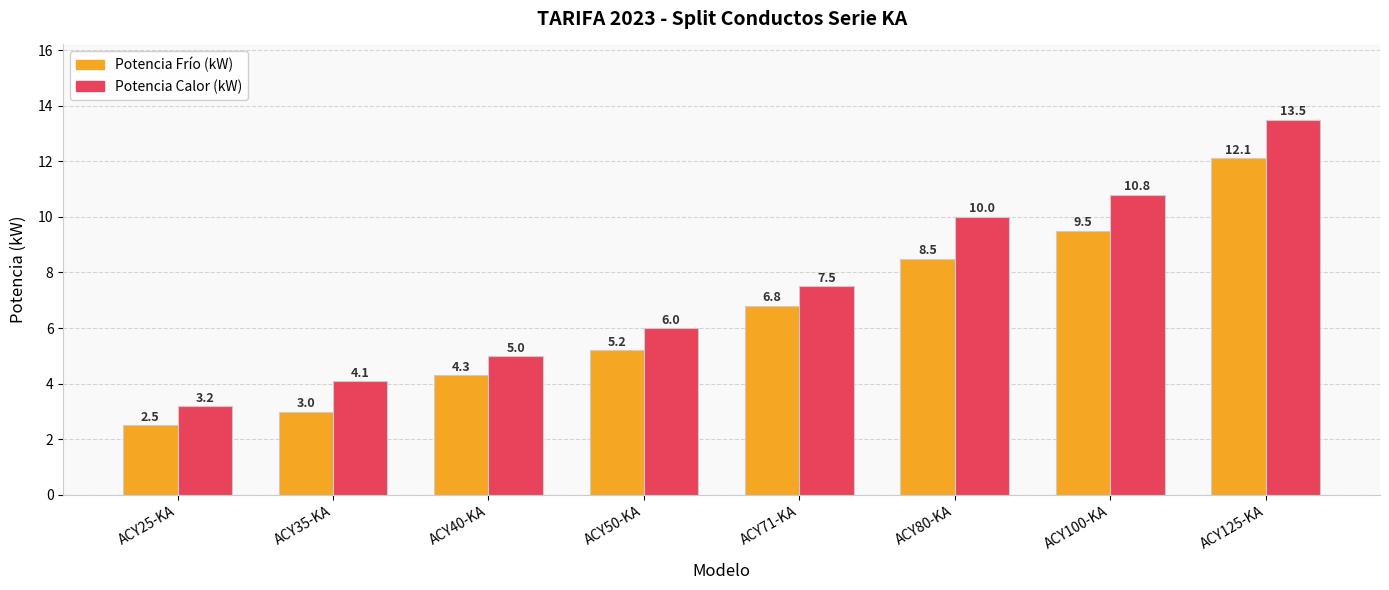

What is the label of the 3rd bar from the left?

ACY40-KA